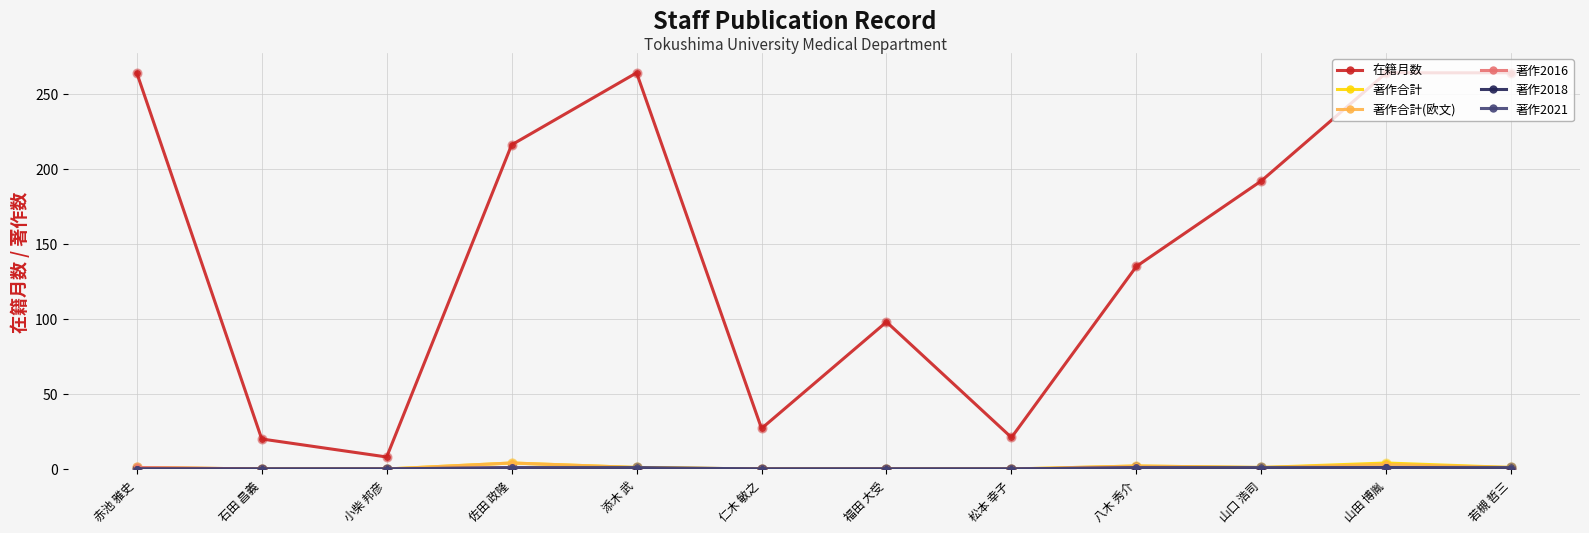

What is the total value across all series at 赤池 雅史?

267